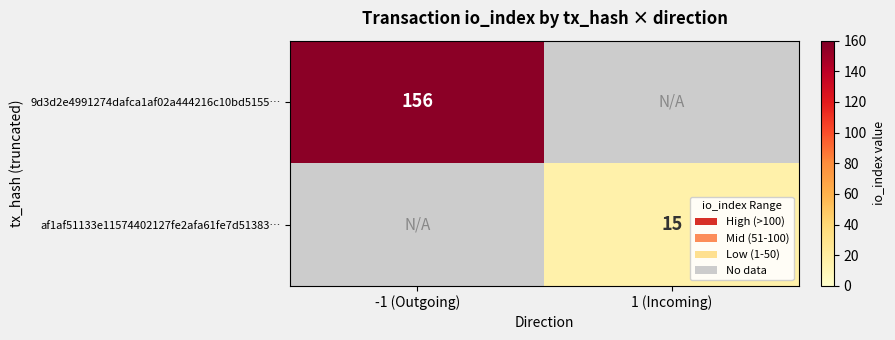

The value of 9d3d2e4991274dafca1af02a444216c10bd5155… at -1 (Outgoing) is 156. True or false?

True